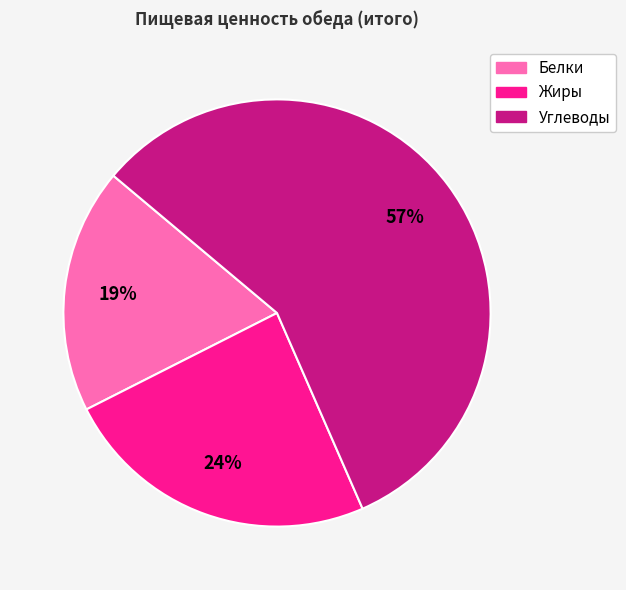

True or false: Жиры accounts for 24% of the total.

True